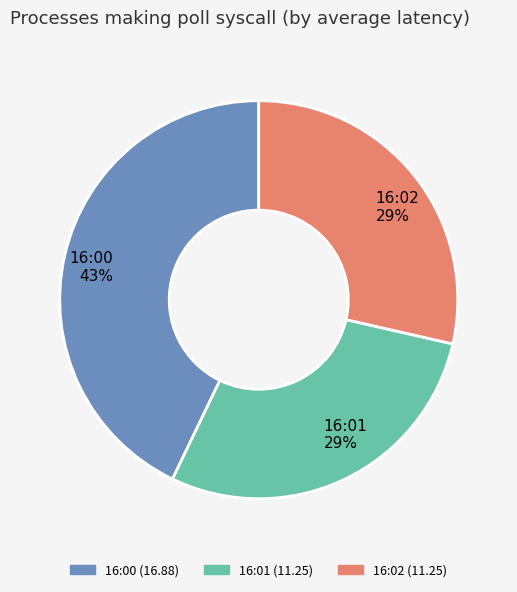

To the nearest percent, what percentage of the pie is 16:01?

29%